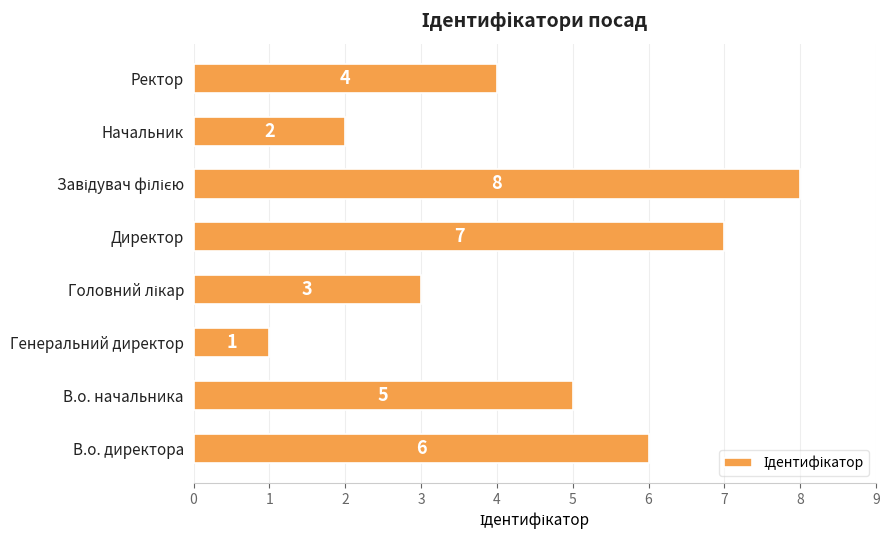

Reading bottom to top, extract all data points from this chart.

6	5	1	3	7	8	2	4